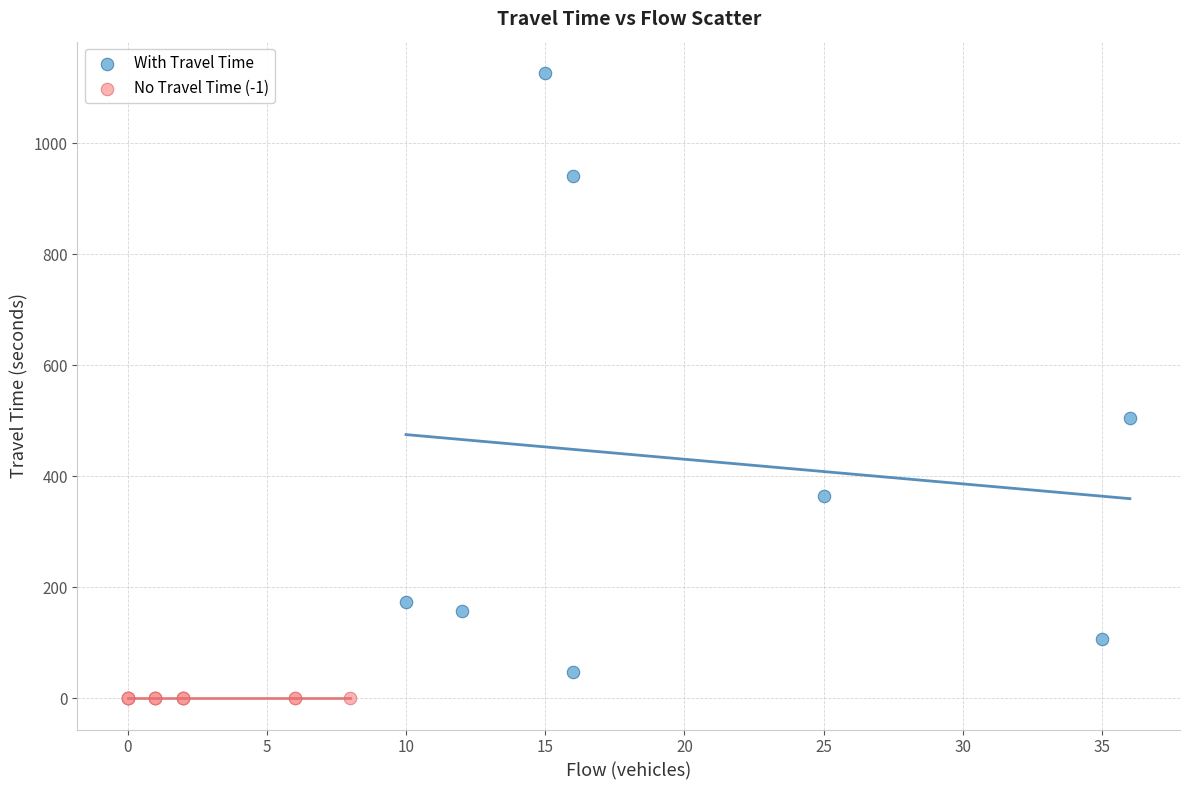

What are all the series names shown in the legend?

With Travel Time, No Travel Time (-1)